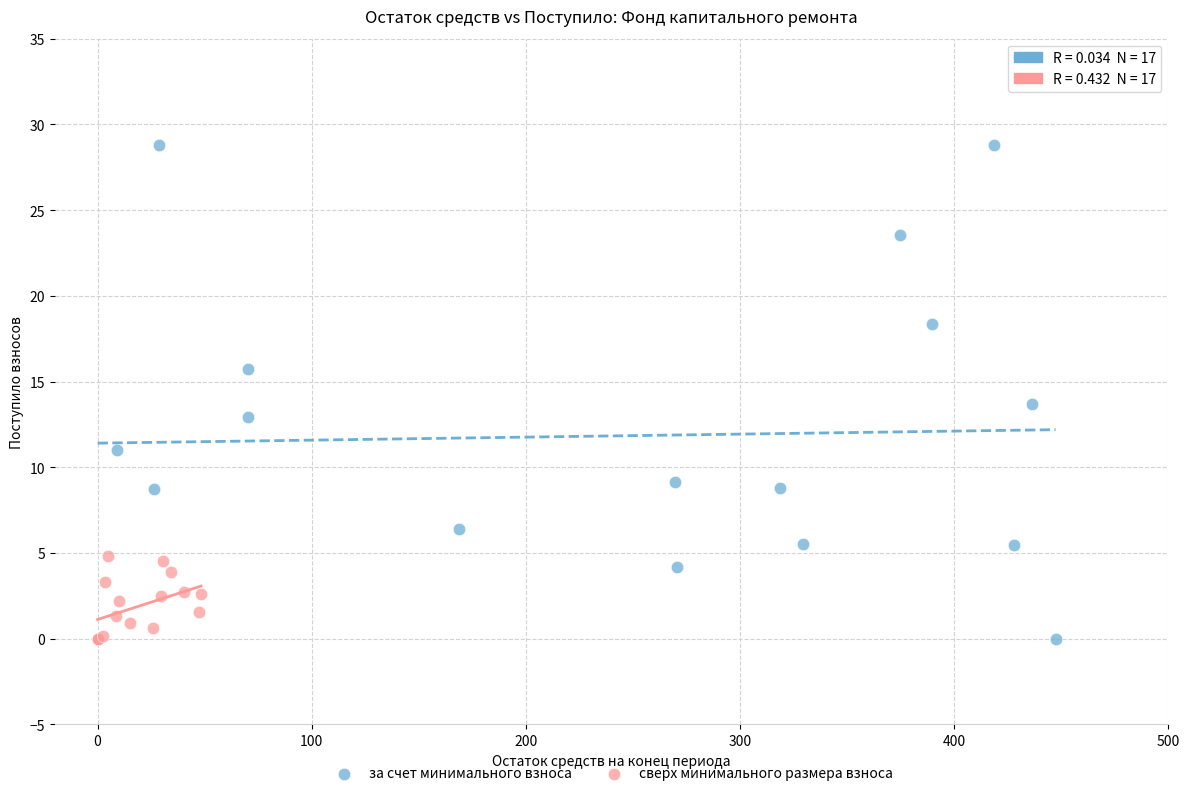

Which series has the widest spread of Y values?

за счет минимального взноса